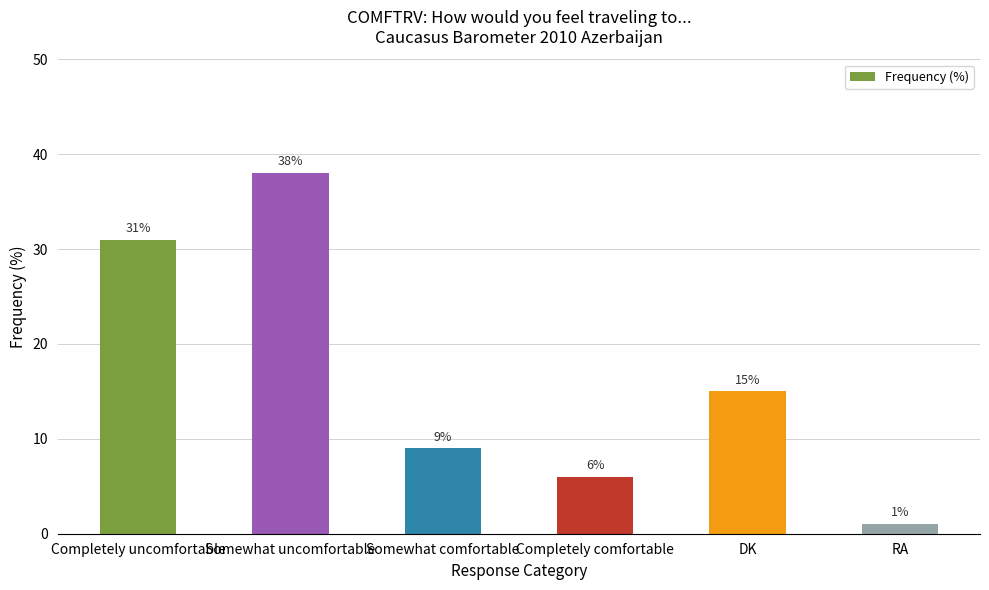

True or false: the data shows 38 at Somewhat uncomfortable.

True